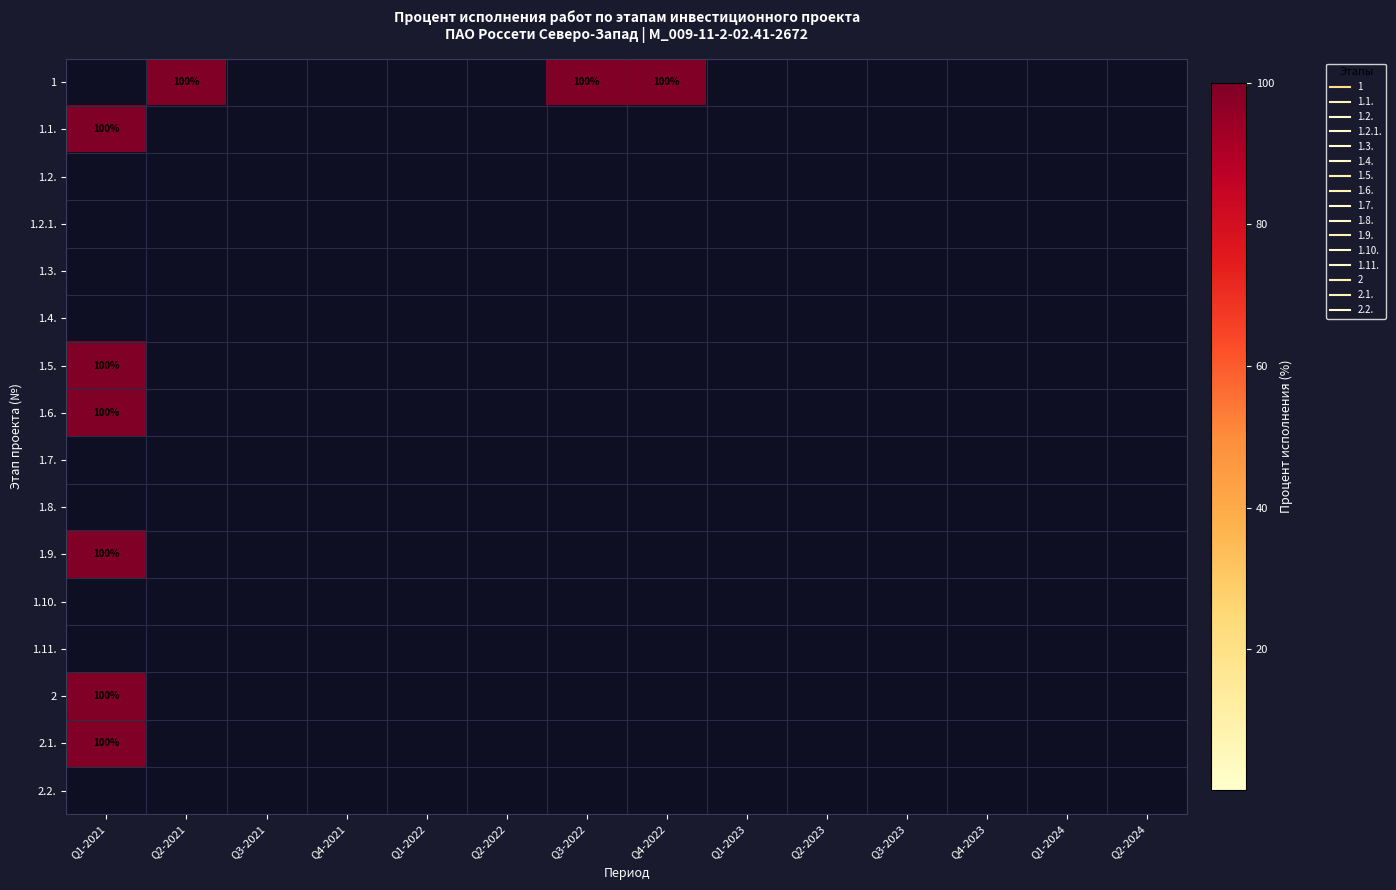

Which series has the largest total across all categories?

1